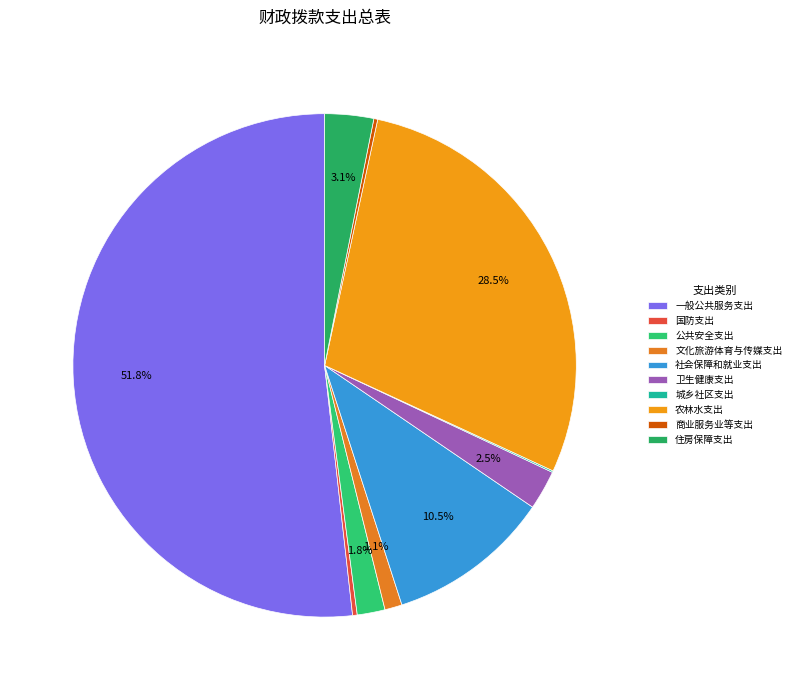

How many slices are in this pie chart?

10